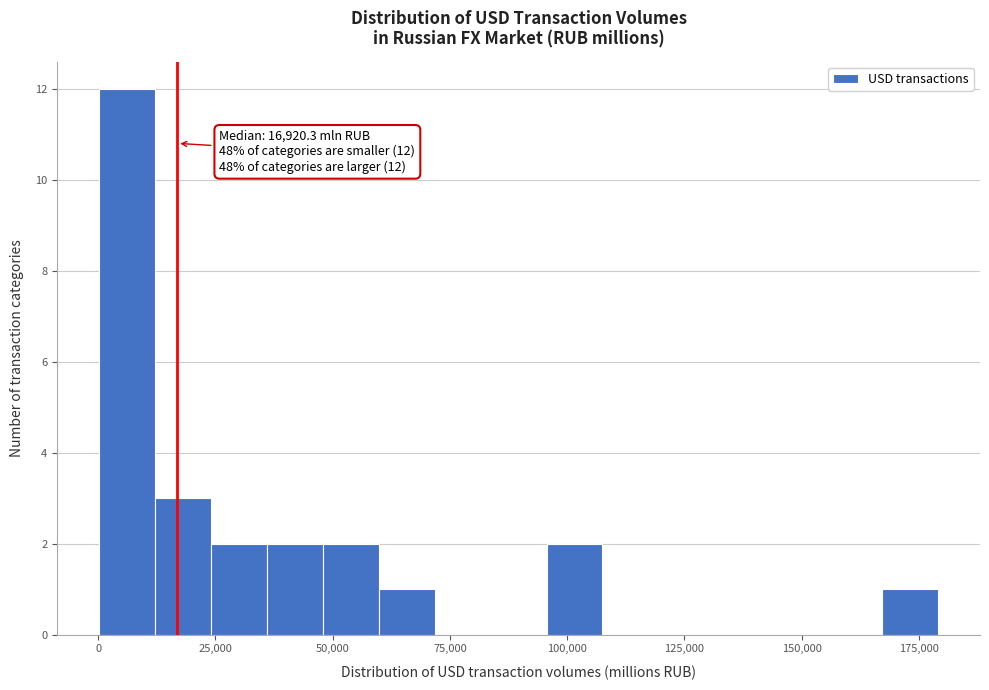

Read against the x-axis, roughly where is the centre of the tallest bar?

5000